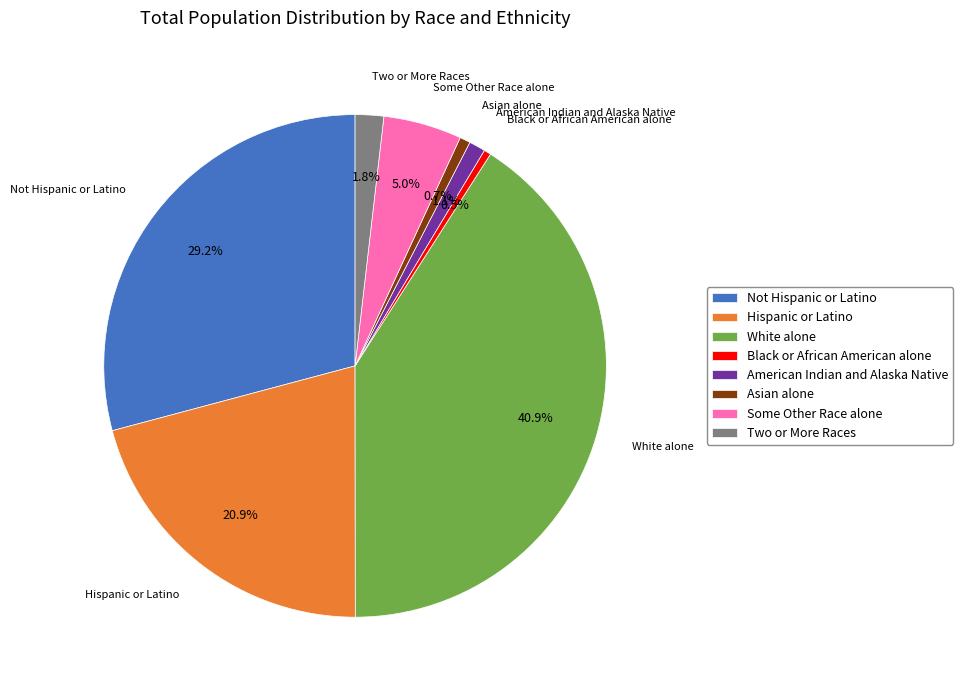

Is it true that American Indian and Alaska Native is 1% of the pie?

True